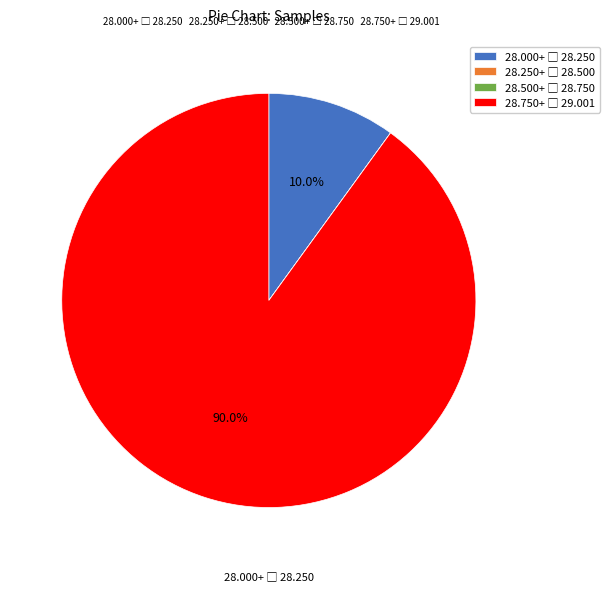

Is there any slice that represents more than half of the pie?

Yes